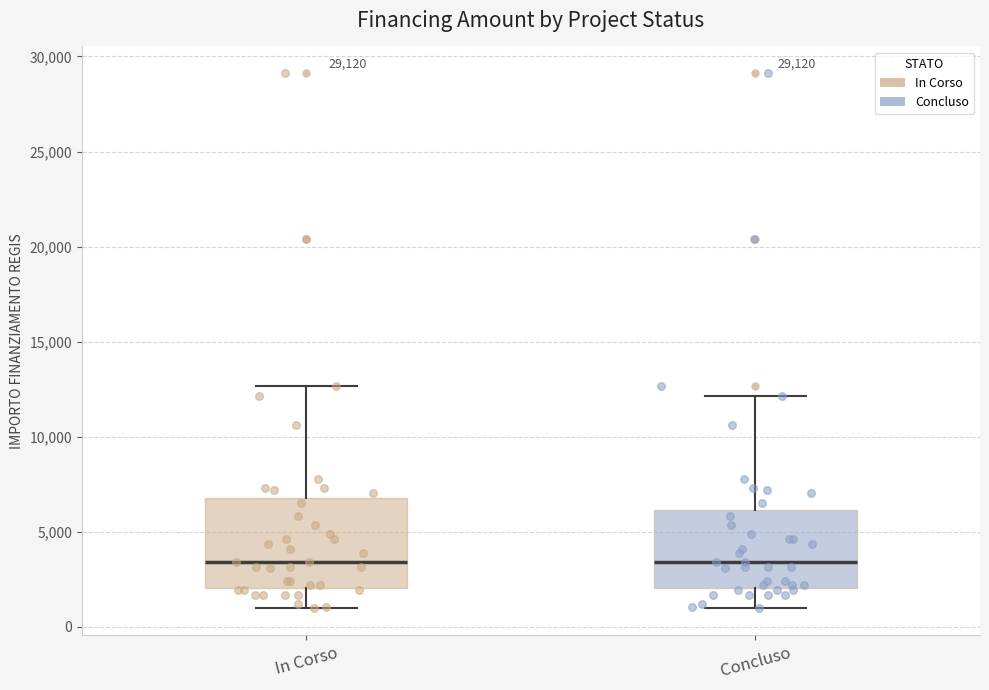

Reading left to right, transcribe this box plot: for each box, give where its median line is, the range the box spans, and where its two whiskers end, as read against the y-axis. The values are not printed on the chart, so give them approximately, as read against the axis.

In Corso: median 3500, box 2000 to 7000, whiskers 1000 to 12500
Concluso: median 3500, box 2000 to 6000, whiskers 1000 to 12000